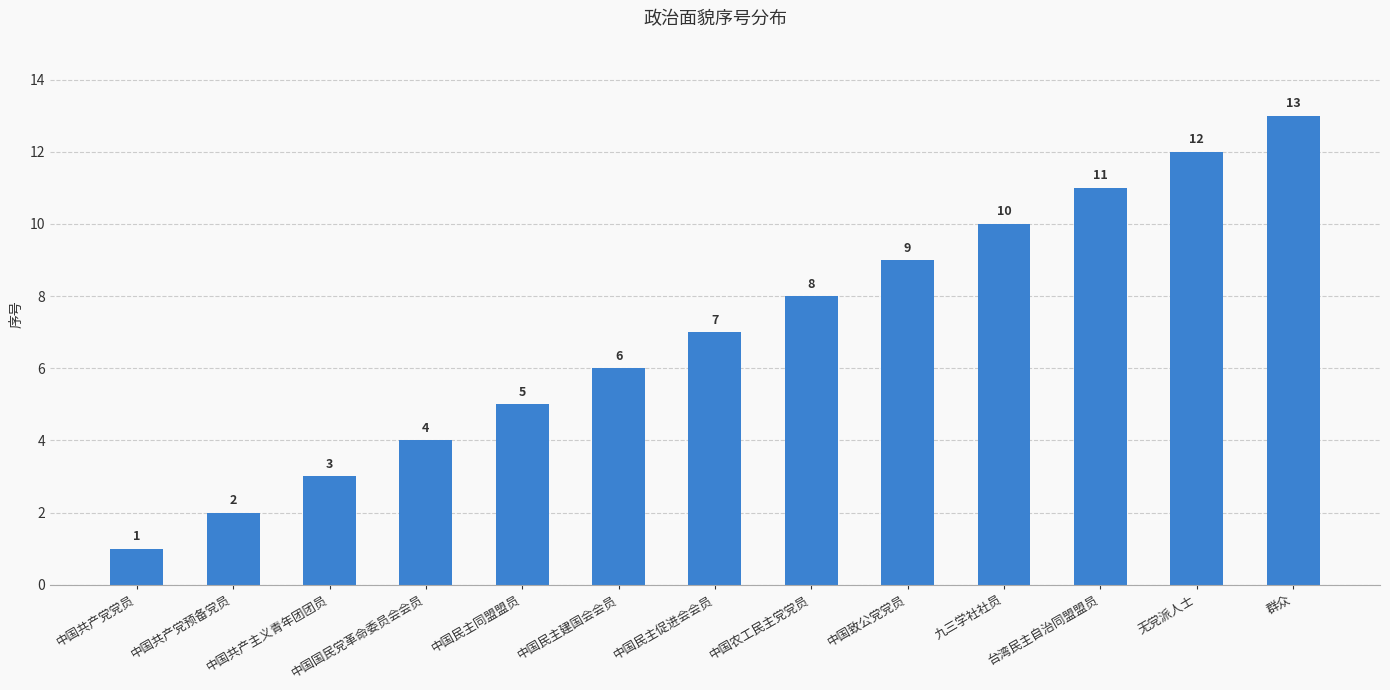

What is the label of the 3rd bar from the right?

台湾民主自治同盟盟员